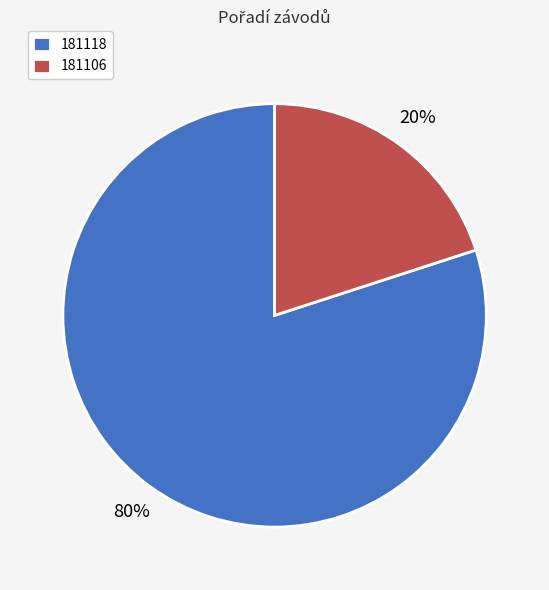

Combined, do 181106 and 181118 account for over 50%?

Yes